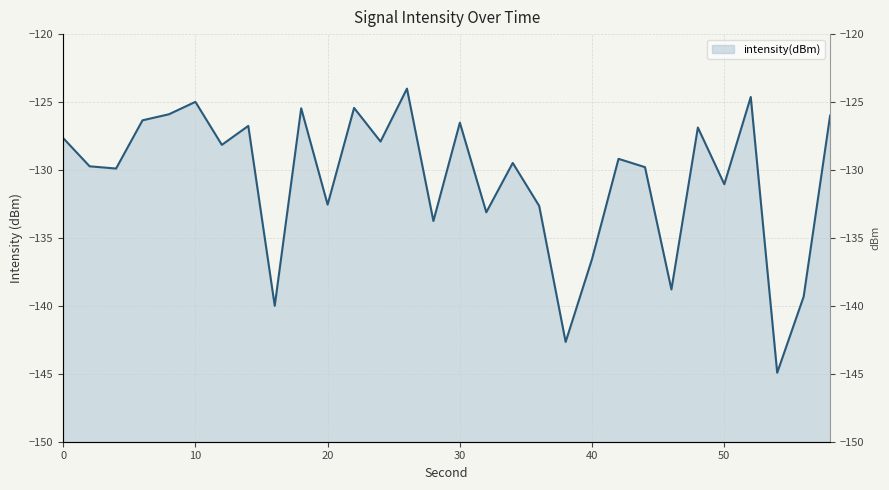

How many lines are shown in the chart?

1